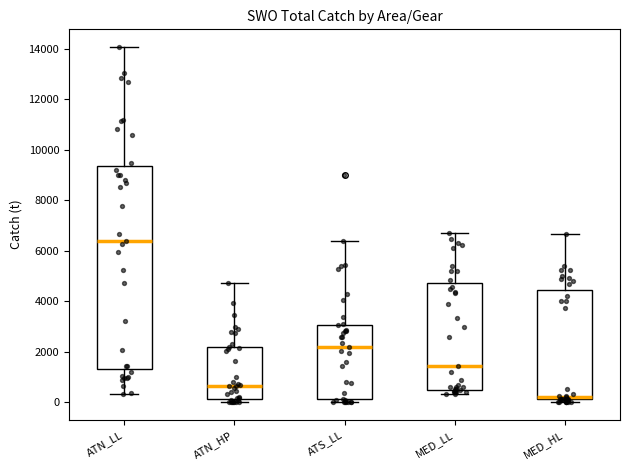

Reading left to right, transcribe this box plot: for each box, give where its median line is, the range the box spans, and where its two whiskers end, as read against the y-axis. The values are not printed on the chart, so give them approximately, as read against the axis.

ATN_LL: median 6400, box 1400 to 9400, whiskers 400 to 14000
ATN_HP: median 600, box 200 to 2200, whiskers 0 to 4800
ATS_LL: median 2200, box 200 to 3000, whiskers 0 to 6400
MED_LL: median 1400, box 400 to 4800, whiskers 400 (just below the box's lower edge) to 6800
MED_HL: median 200 (just above the box's lower edge), box 200 to 4400, whiskers 0 to 6600